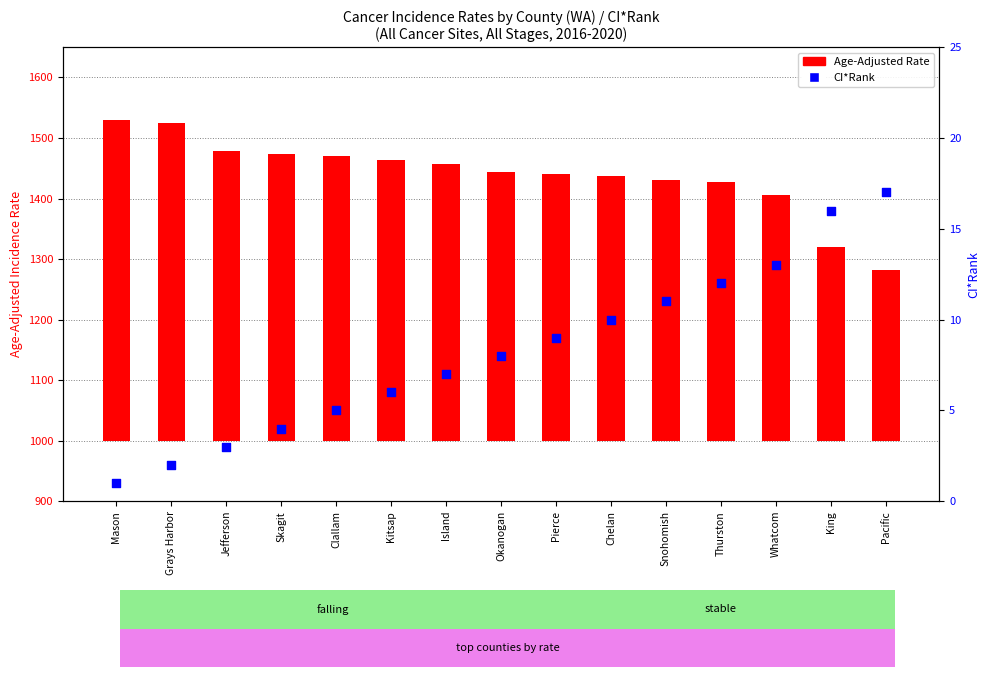

Which series reaches the minimum Y coordinate?

CI*Rank